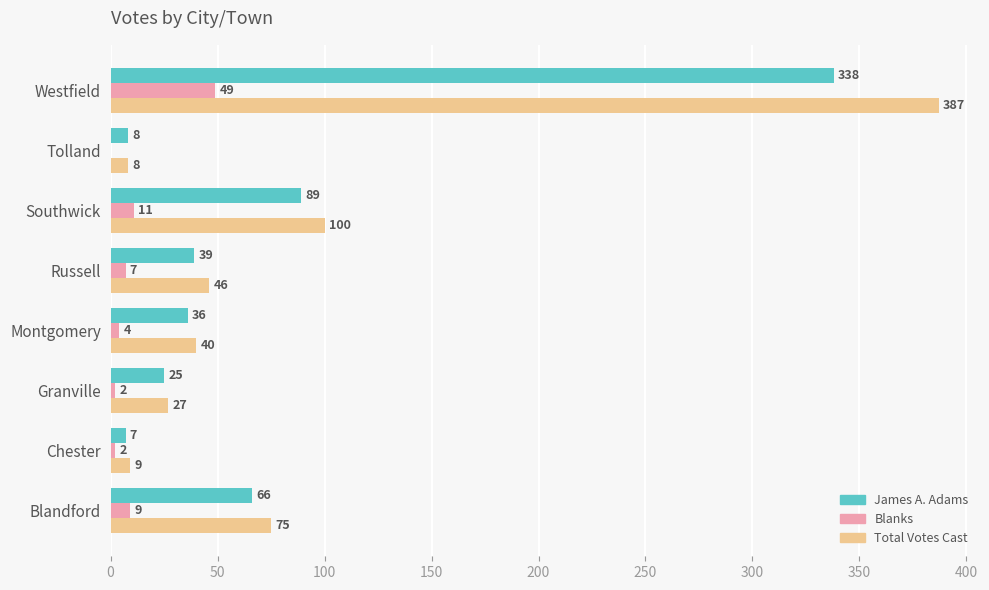

What is the sum of the James A. Adams values at Tolland and Westfield?

346